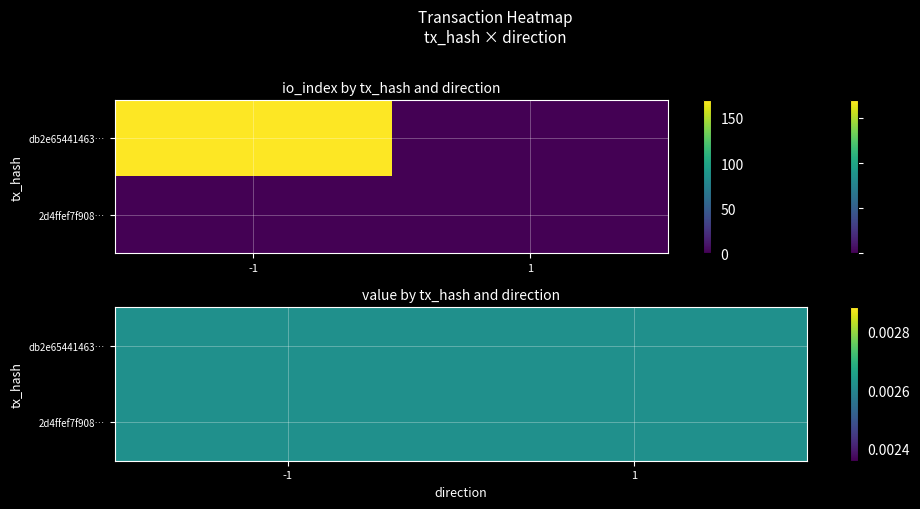

At how many categories does at least one series exceed 129?

1